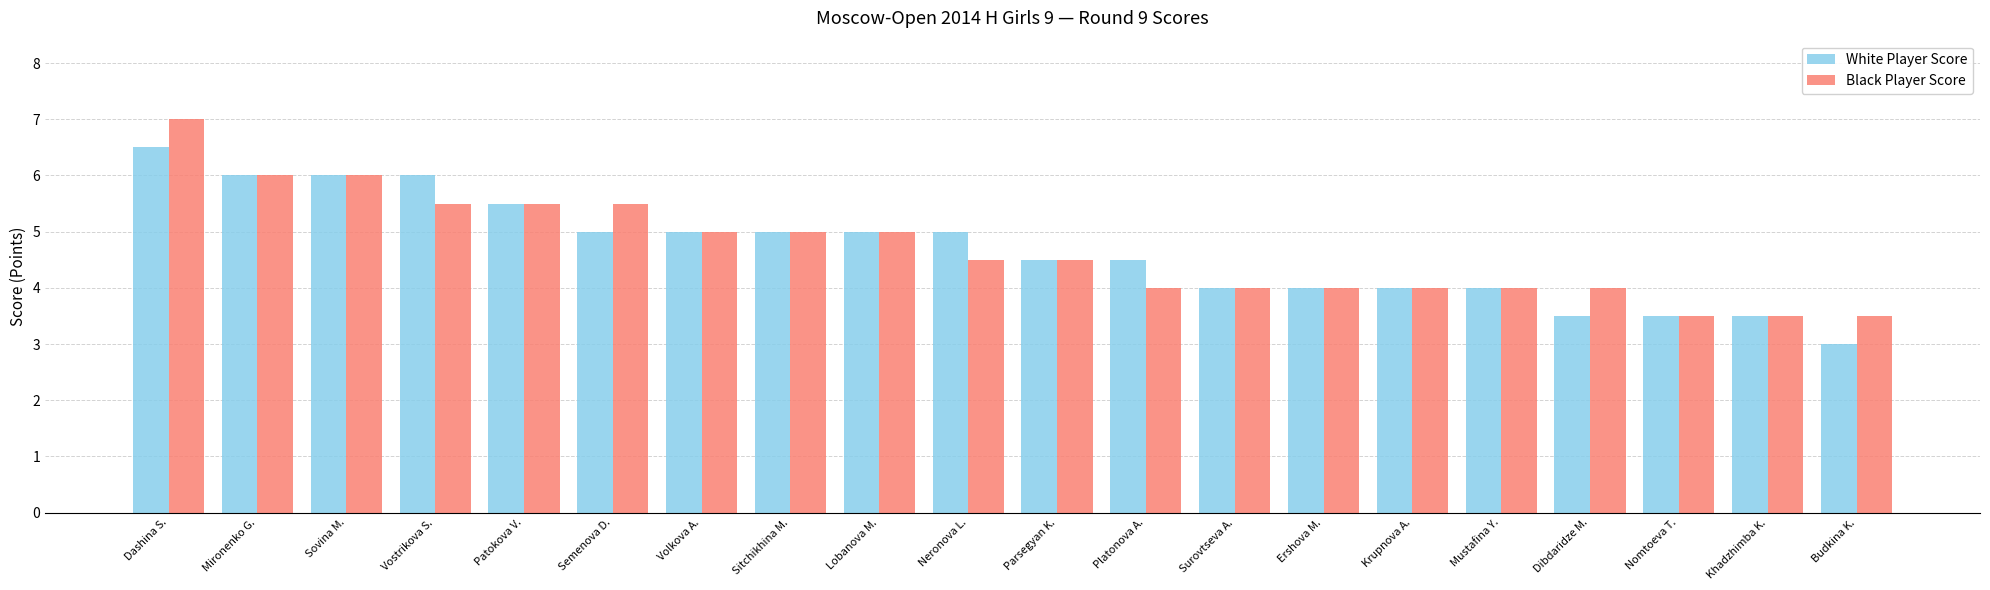

Reading left to right, what are all the values shown in this chart?

White Player Score: Dashina S.=6.5	Mironenko G.=6.0	Sovina M.=6.0	Vostrikova S.=6.0	Patokova V.=5.5	Semenova D.=5.0	Volkova A.=5.0	Sitchikhina M.=5.0	Lobanova M.=5.0	Neronova L.=5.0	Parsegyan K.=4.5	Platonova A.=4.5	Surovtseva A.=4.0	Ershova M.=4.0	Krupnova A.=4.0	Mustafina Y.=4.0	Dibdaridze M.=3.5	Nomtoeva T.=3.5	Khadzhimba K.=3.5	Budkina K.=3.0
Black Player Score: Dashina S.=7.0	Mironenko G.=6.0	Sovina M.=6.0	Vostrikova S.=5.5	Patokova V.=5.5	Semenova D.=5.5	Volkova A.=5.0	Sitchikhina M.=5.0	Lobanova M.=5.0	Neronova L.=4.5	Parsegyan K.=4.5	Platonova A.=4.0	Surovtseva A.=4.0	Ershova M.=4.0	Krupnova A.=4.0	Mustafina Y.=4.0	Dibdaridze M.=4.0	Nomtoeva T.=3.5	Khadzhimba K.=3.5	Budkina K.=3.5